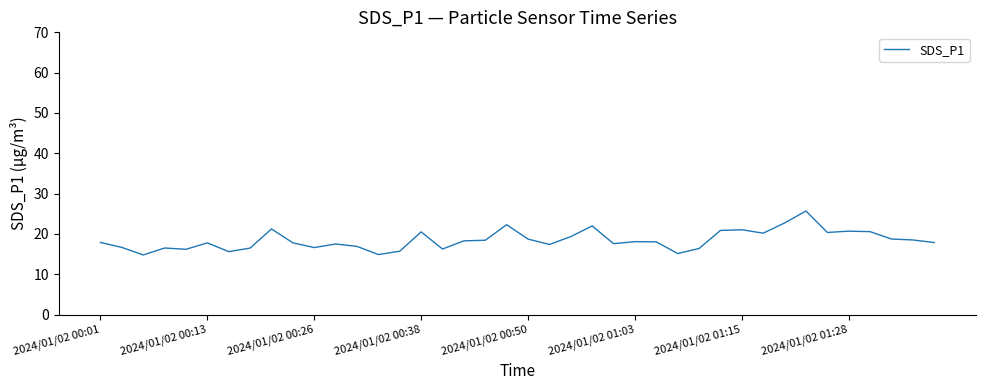

What is the smallest value displayed?

14.8